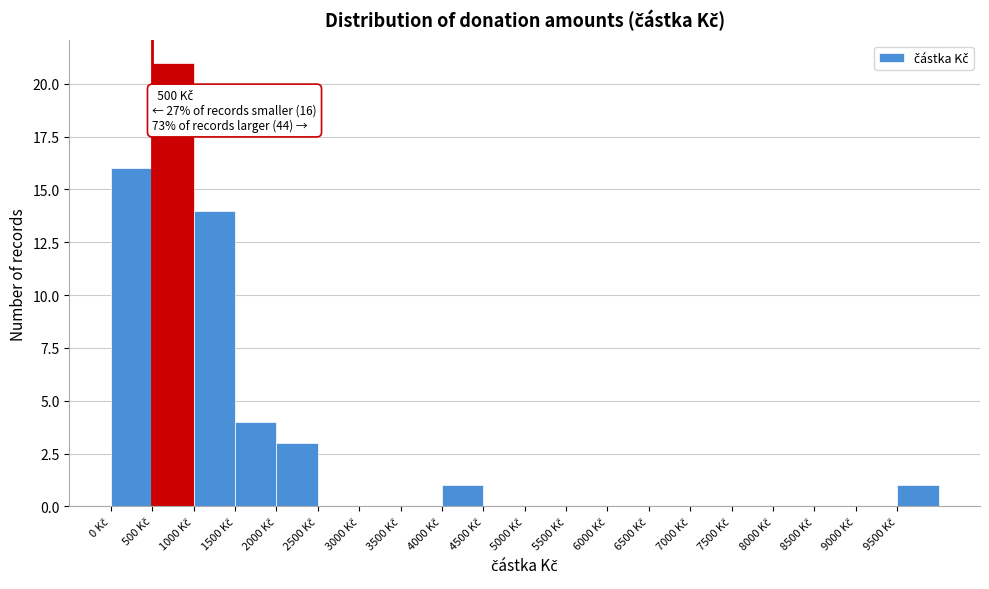

Which range on the x-axis has the tallest bar?

500 to 1000